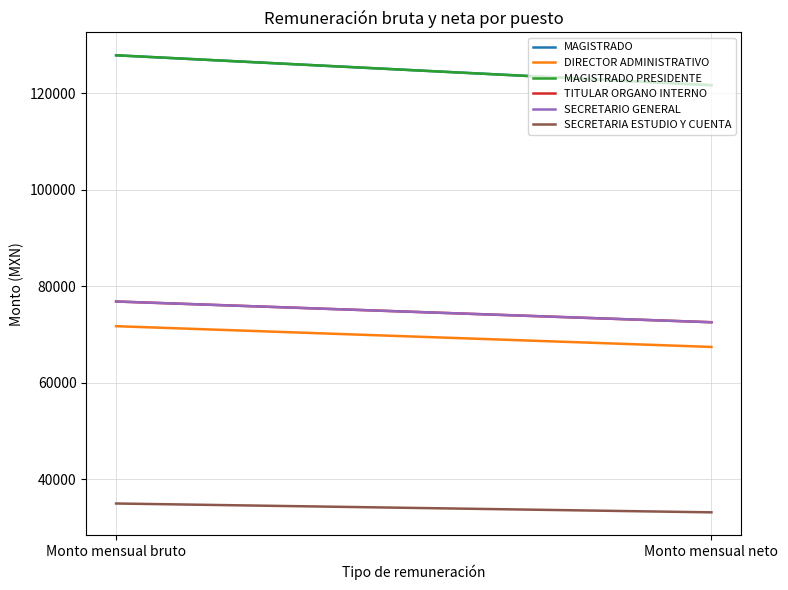

Is the value of SECRETARIO GENERAL at Monto mensual neto greater than the value of MAGISTRADO at Monto mensual neto?

No